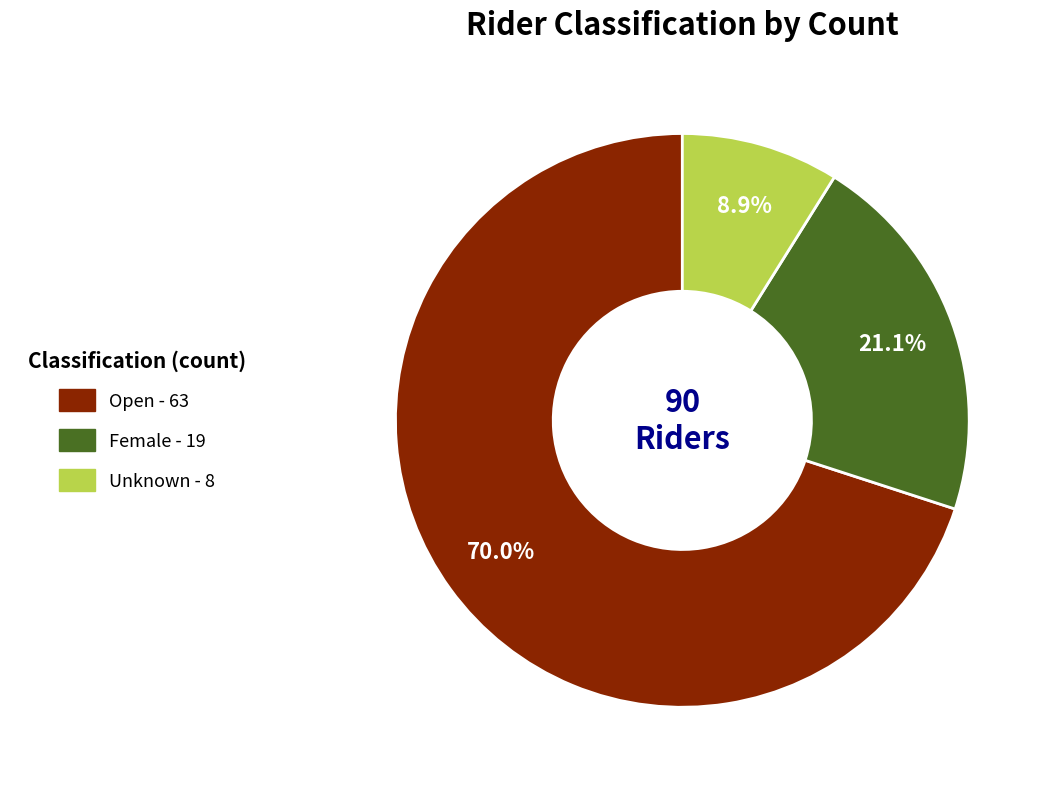

How many segments does this pie chart have?

3